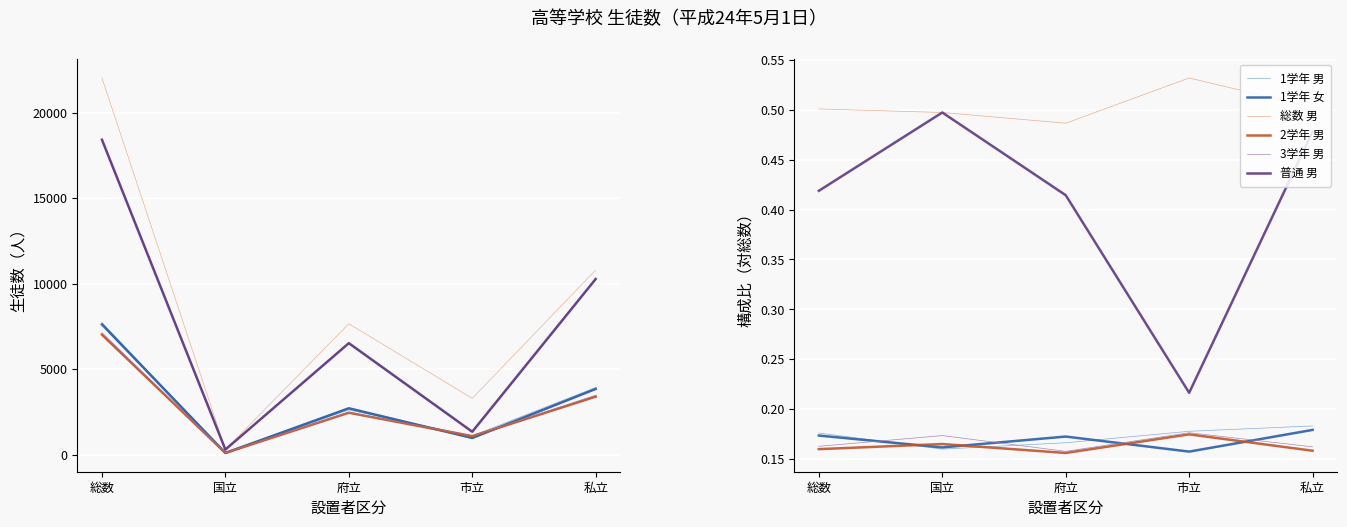

Is the value of 3学年 男 at 私立 greater than the value of 普通 男 at 国立?

No